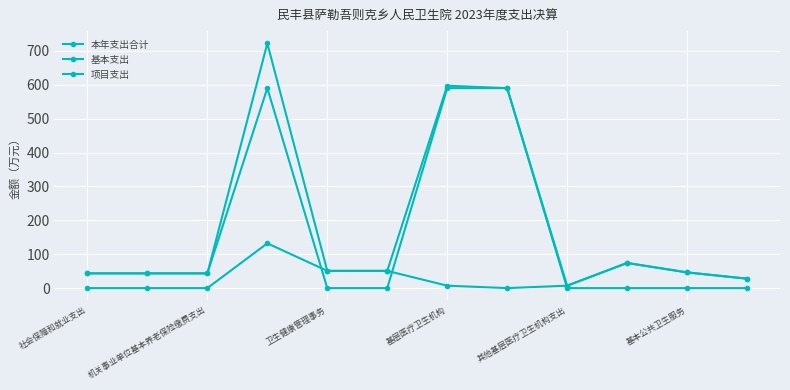

True or false: 项目支出 and 本年支出合计 cross at least once.

False